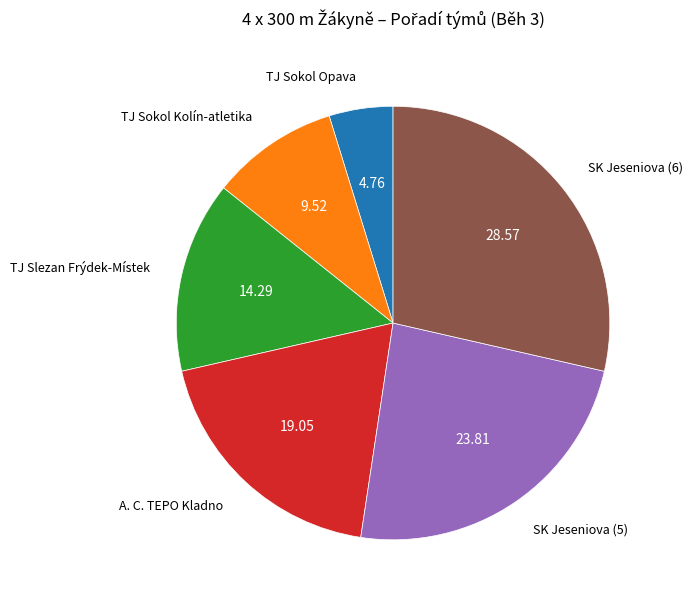

Is there any slice that represents more than half of the pie?

No